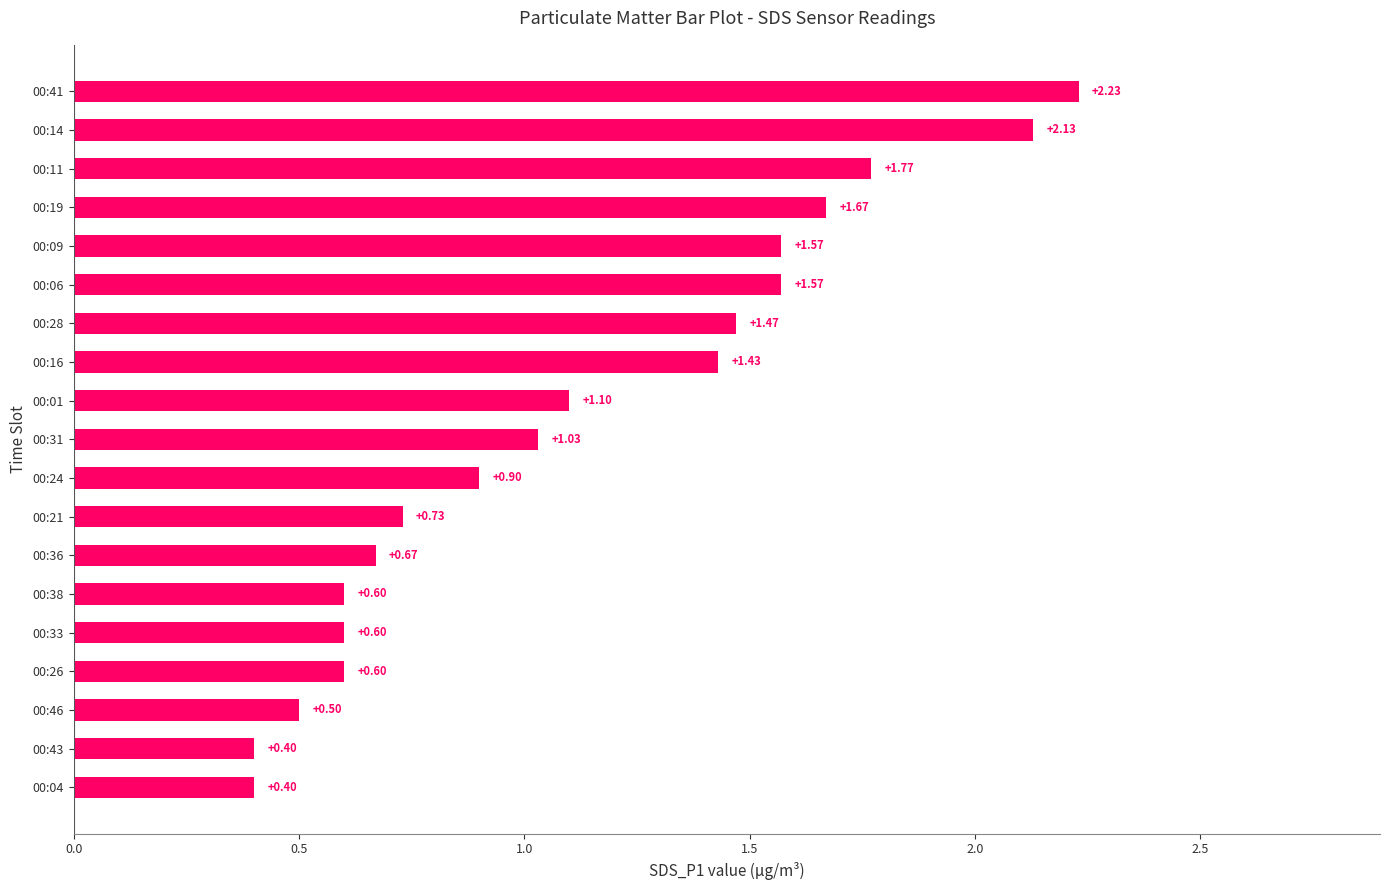

What is the ratio of the value at 00:36 to the value at 00:01?

0.6